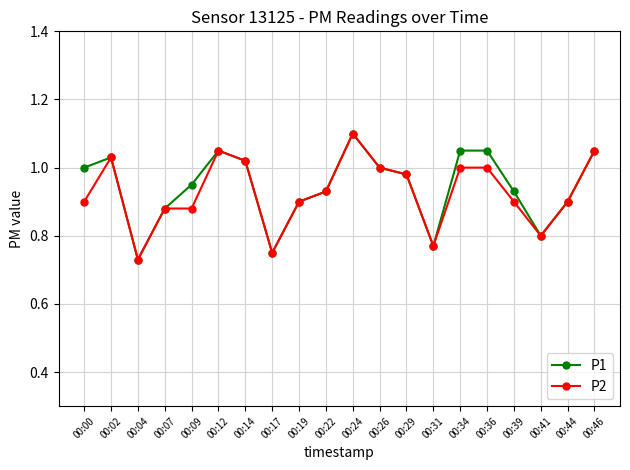

Which series changed the most between 00:36 and 00:41?

P1